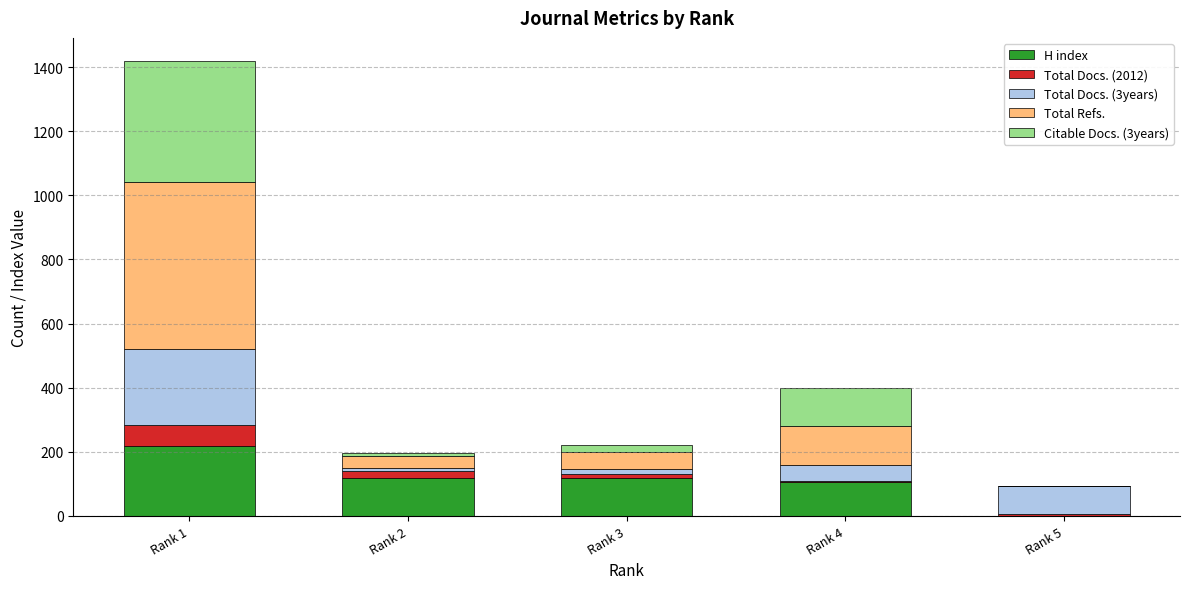

At which category is the sum across all series the highest?

Rank 1